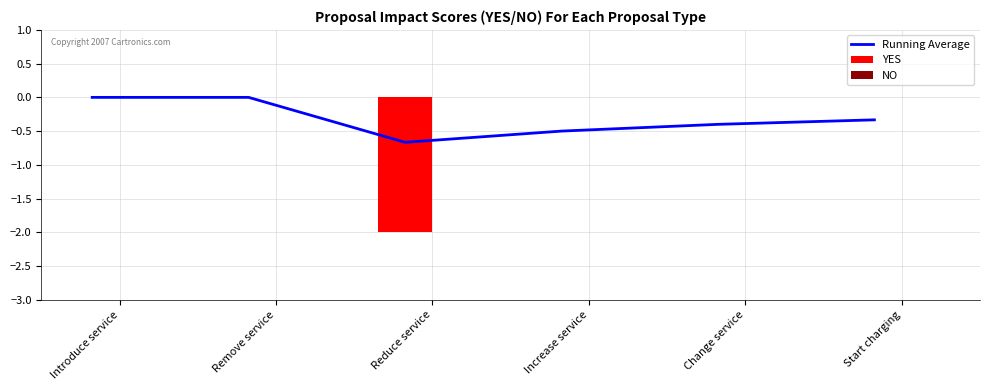

At which category is the sum across all series the highest?

Introduce service